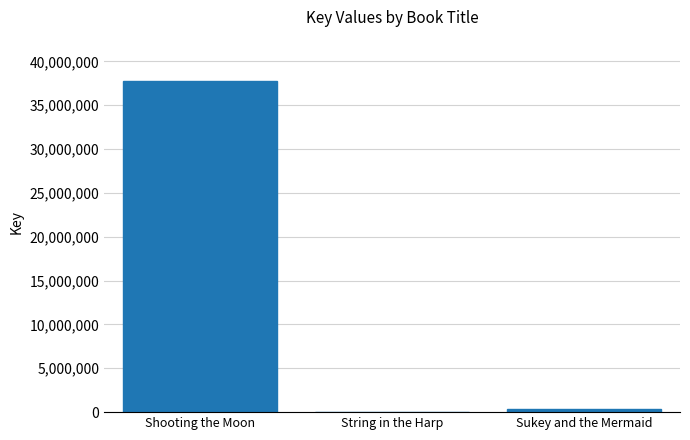

What is the greatest value displayed?

37761337